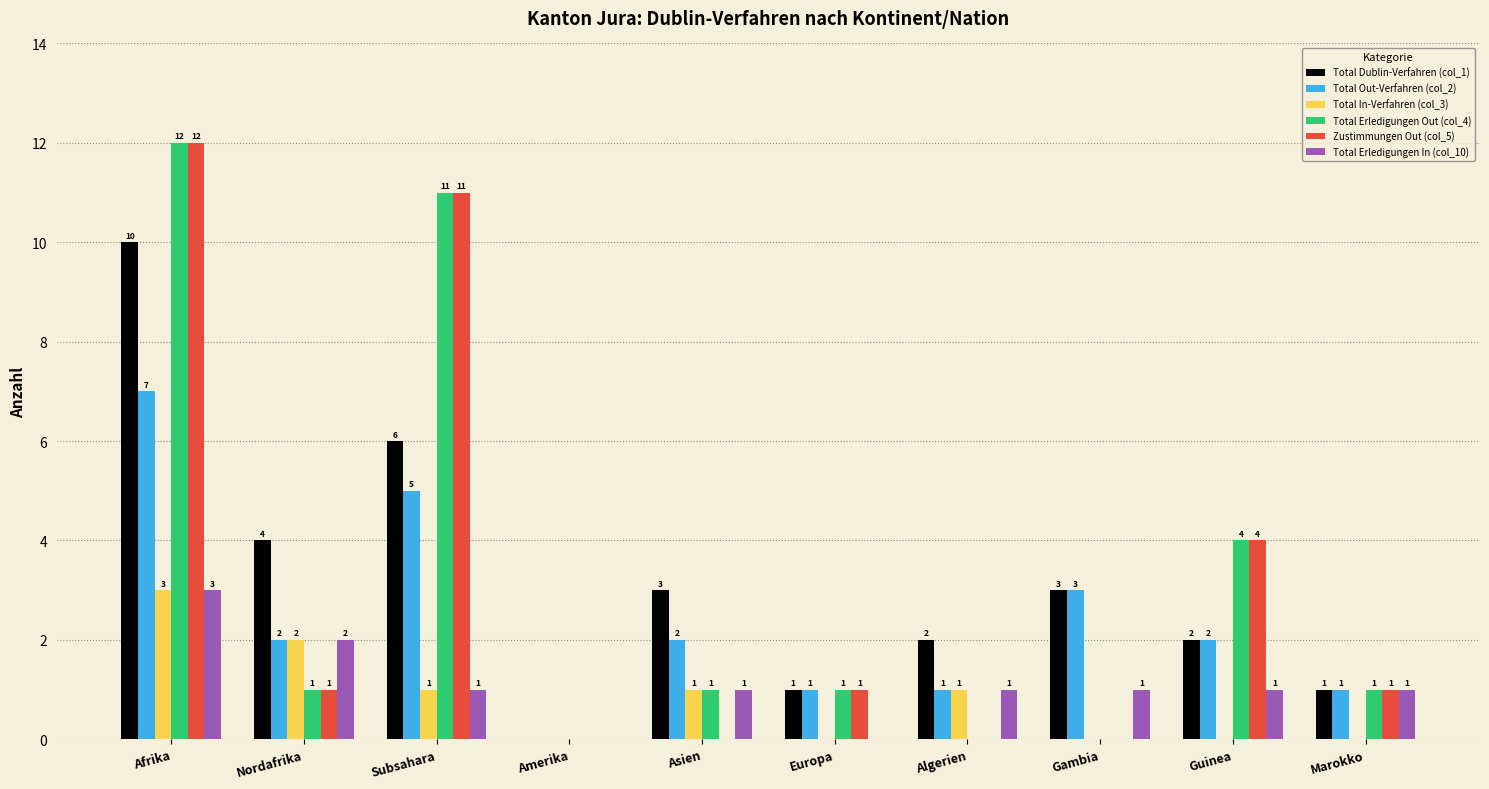

What is the sum of all Total Dublin-Verfahren (col_1) values?

32